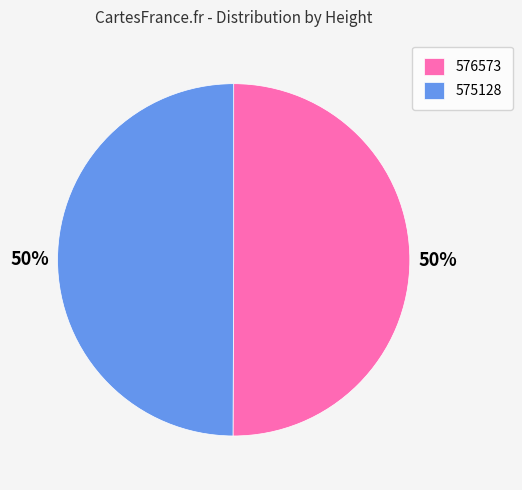

What percentage is the 575128 slice, to the nearest percent?

50%